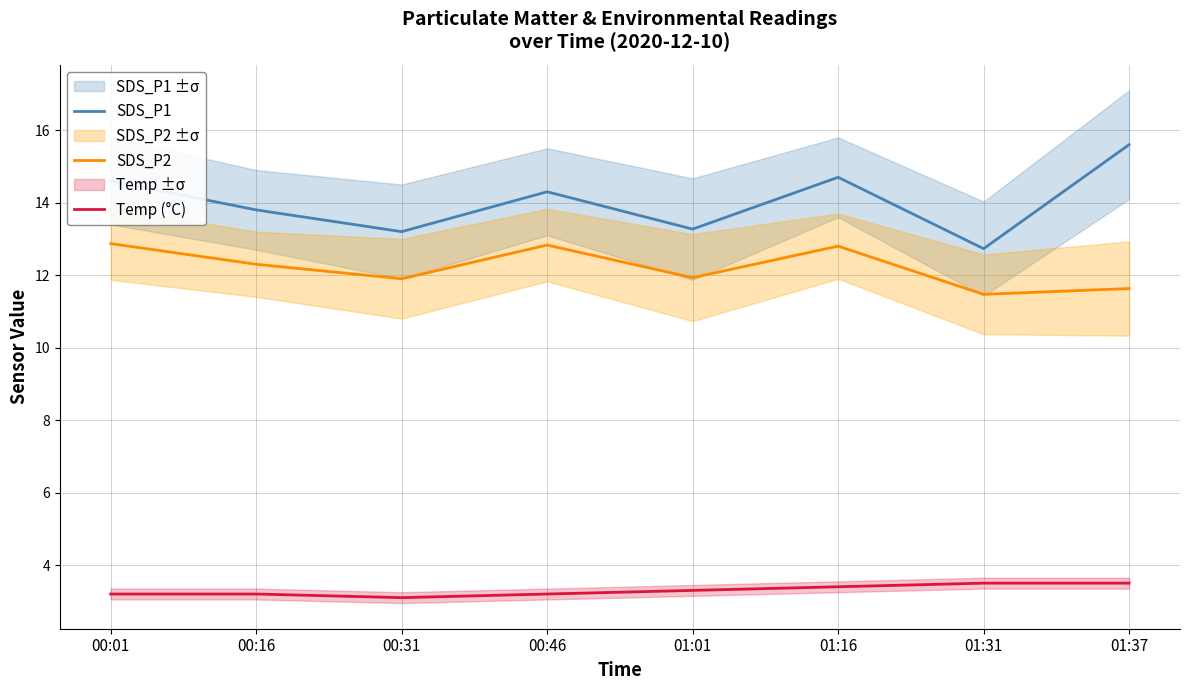

Which has a higher value, 00:46 or 00:01?

00:01